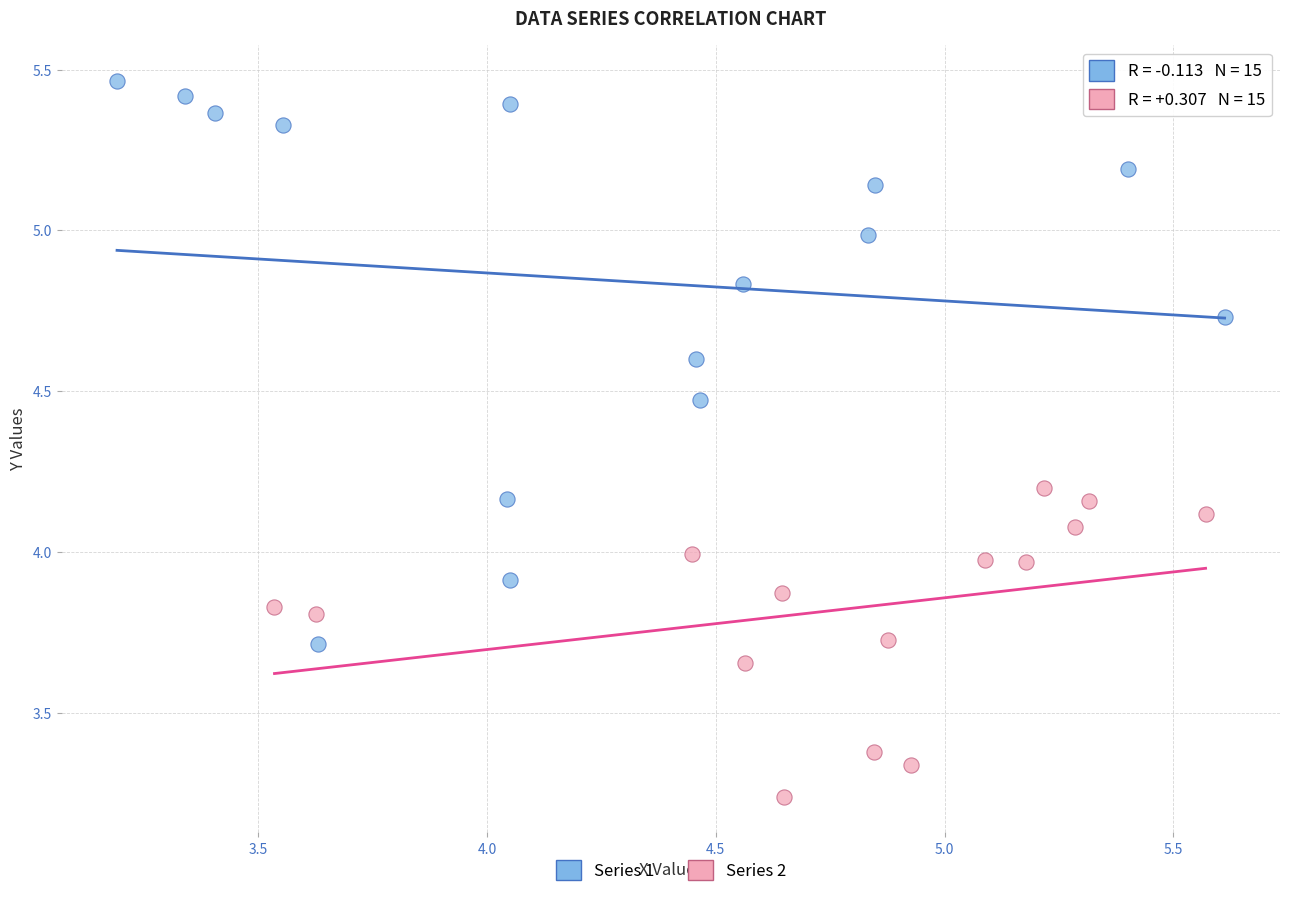

Which series has the largest Y range (max minus min)?

Series 1